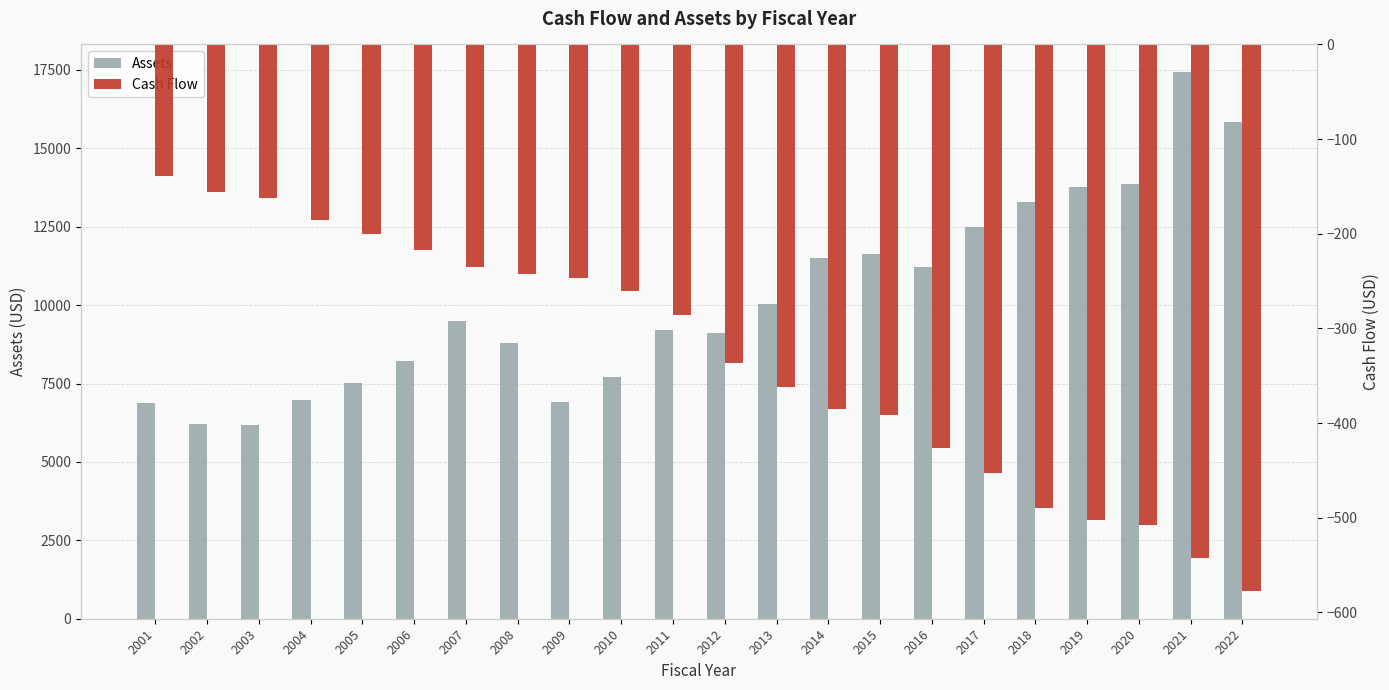

Are the bars horizontal?

No